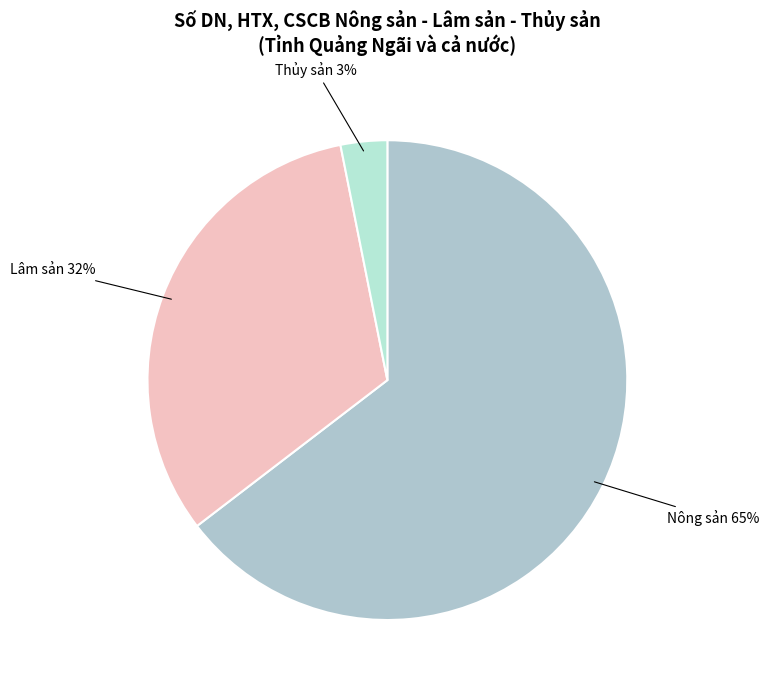

How many slices are in this pie chart?

3